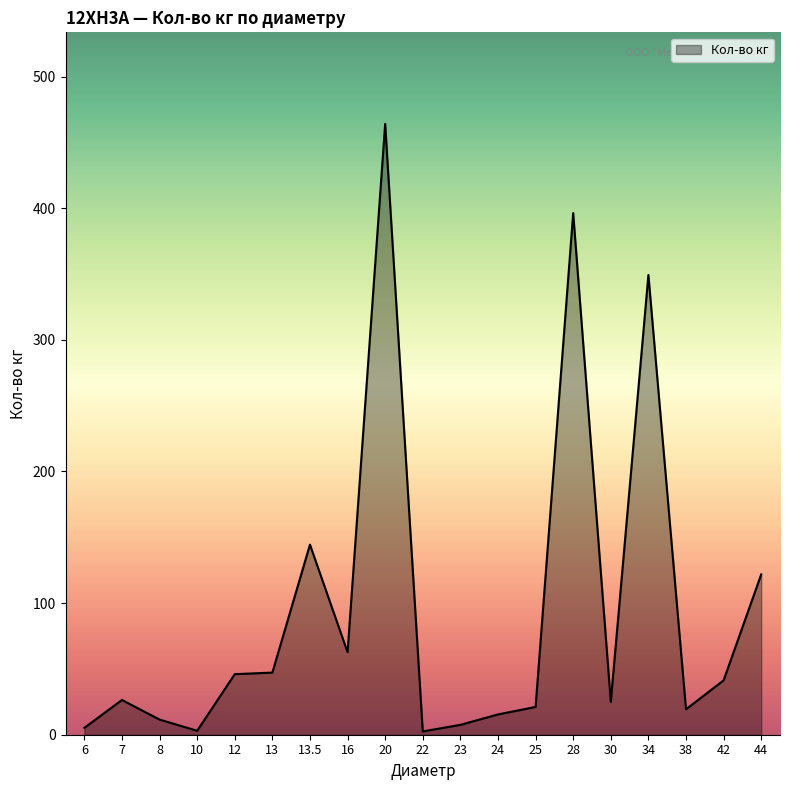

Which has a higher value, 42 or 13.5?

13.5